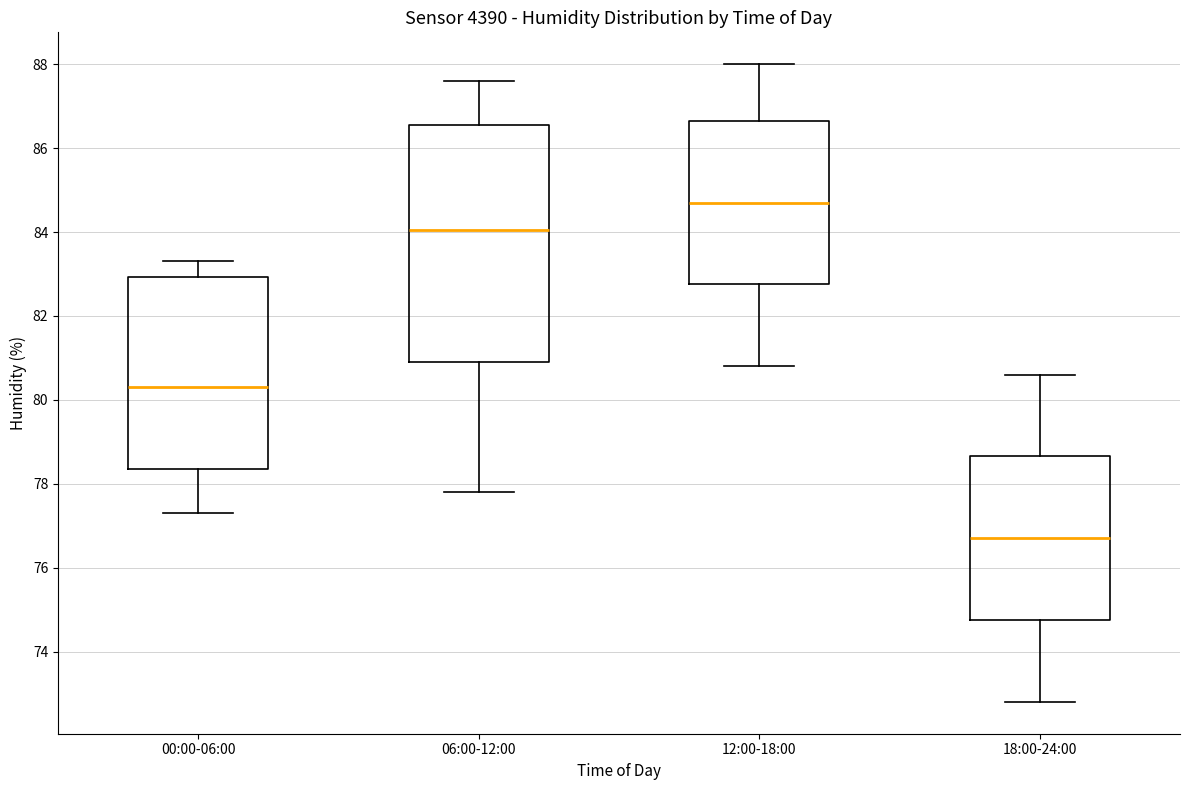

Reading left to right, read every box against the y-axis: the position of its median line, the range the box covers, and the ends of its whiskers. The values are not printed on the chart, so give them approximately, as read against the axis.

00:00-06:00: median 80.4, box 78.4 to 83.0, whiskers 77.4 to 83.4
06:00-12:00: median 84.0, box 81.0 to 86.6, whiskers 77.8 to 87.6
12:00-18:00: median 84.8, box 82.8 to 86.6, whiskers 80.8 to 88.0
18:00-24:00: median 76.8, box 74.8 to 78.6, whiskers 72.8 to 80.6